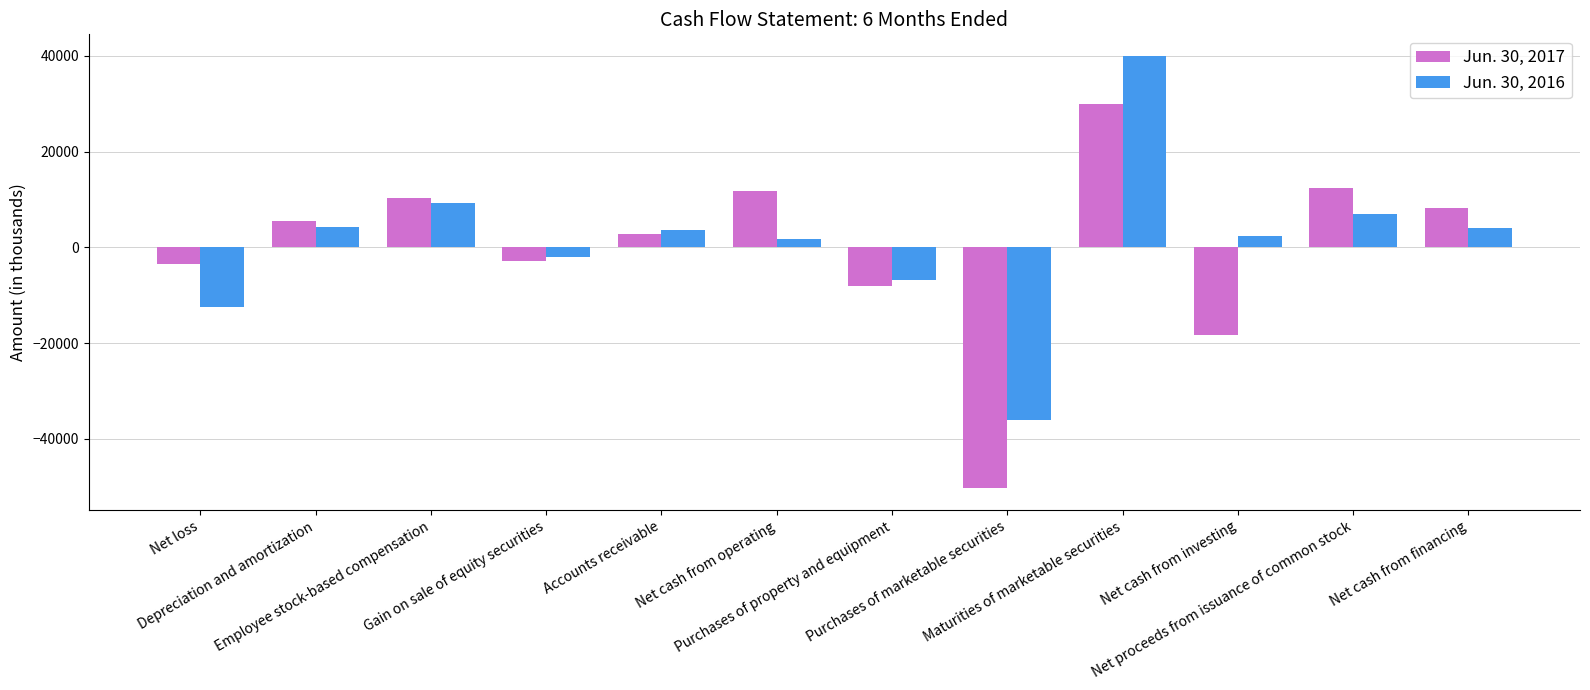

What is the label of the 11th bar from the left?

Net proceeds from issuance of common stock